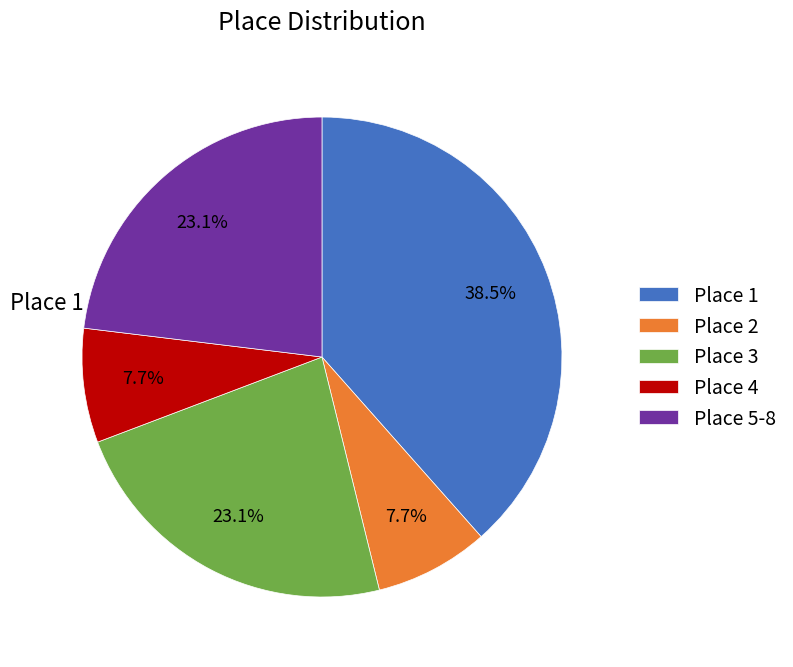

How many slices are in this pie chart?

5